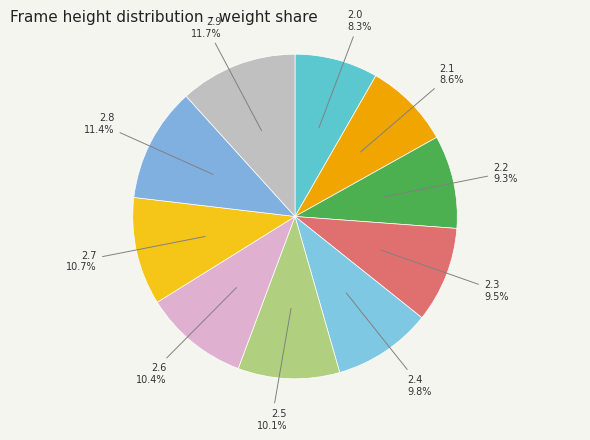

Which category has the biggest portion of the pie?

2.9